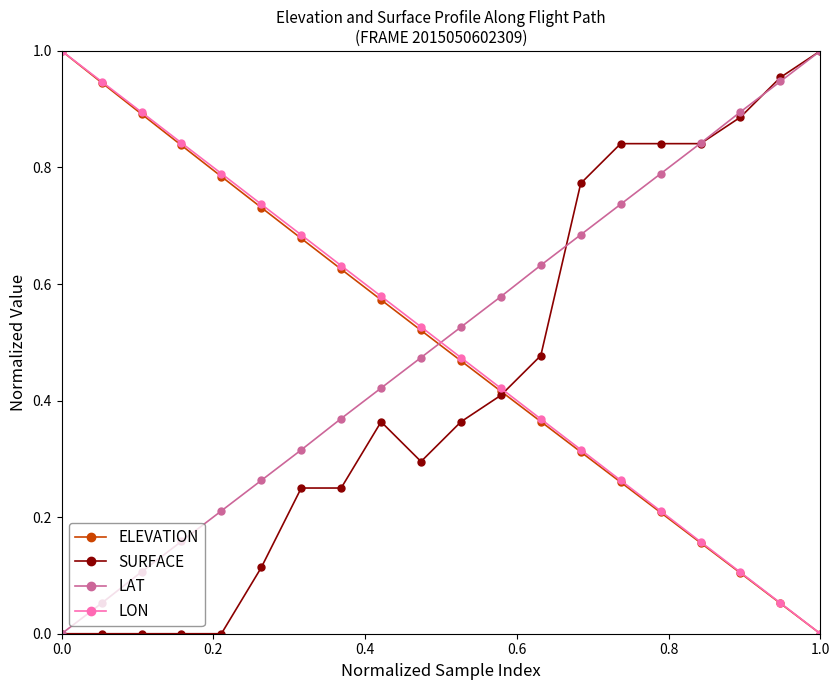

True or false: ELEVATION has more than 0 points higher than both neighbors.

False